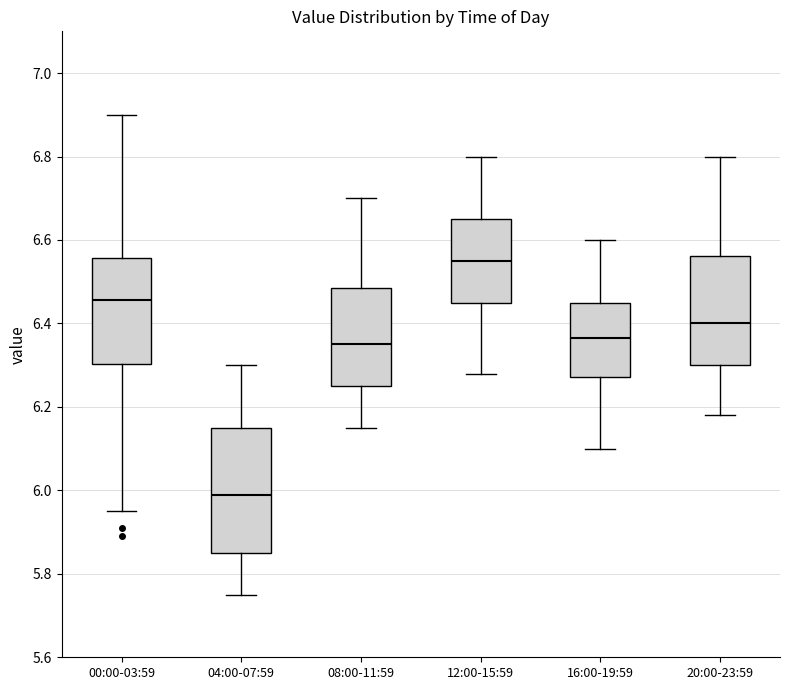

Reading left to right, transcribe this box plot: for each box, give where its median line is, the range the box spans, and where its two whiskers end, as read against the y-axis. The values are not printed on the chart, so give them approximately, as read against the axis.

00:00-03:59: median 6.46, box 6.30 to 6.56, whiskers 5.96 to 6.90
04:00-07:59: median 6.00, box 5.86 to 6.16, whiskers 5.76 to 6.30
08:00-11:59: median 6.36, box 6.26 to 6.48, whiskers 6.16 to 6.70
12:00-15:59: median 6.56, box 6.46 to 6.66, whiskers 6.28 to 6.80
16:00-19:59: median 6.36, box 6.28 to 6.46, whiskers 6.10 to 6.60
20:00-23:59: median 6.40, box 6.30 to 6.56, whiskers 6.18 to 6.80